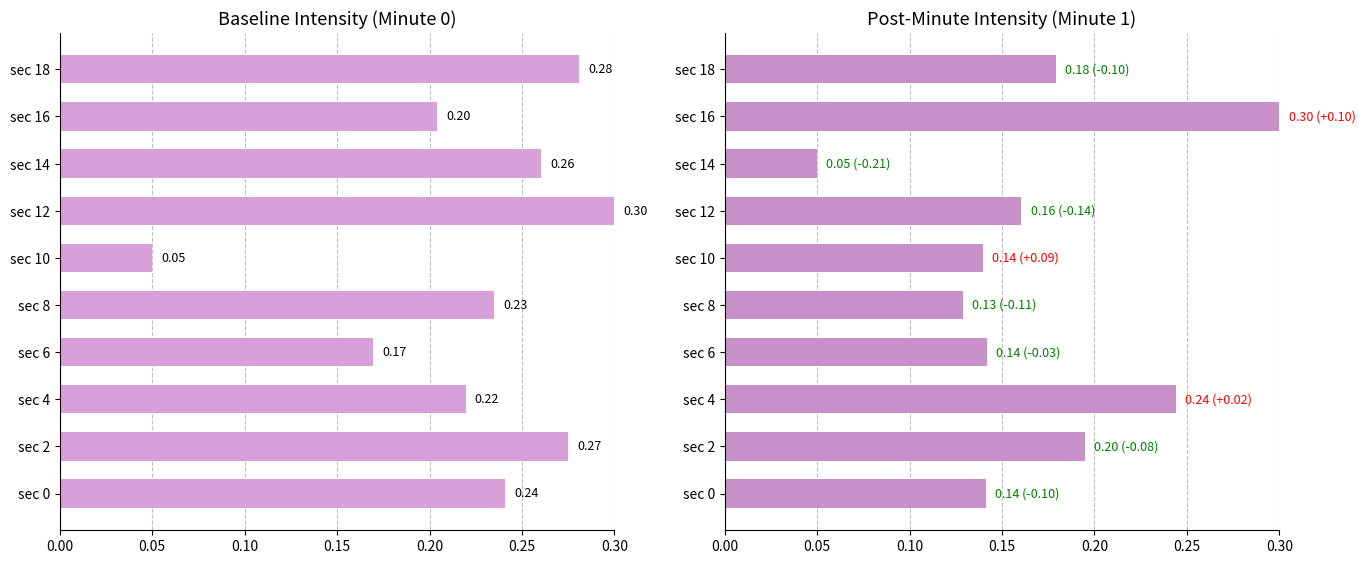

List the series in order of their overall mean, lowest first.

minute 1, minute 0